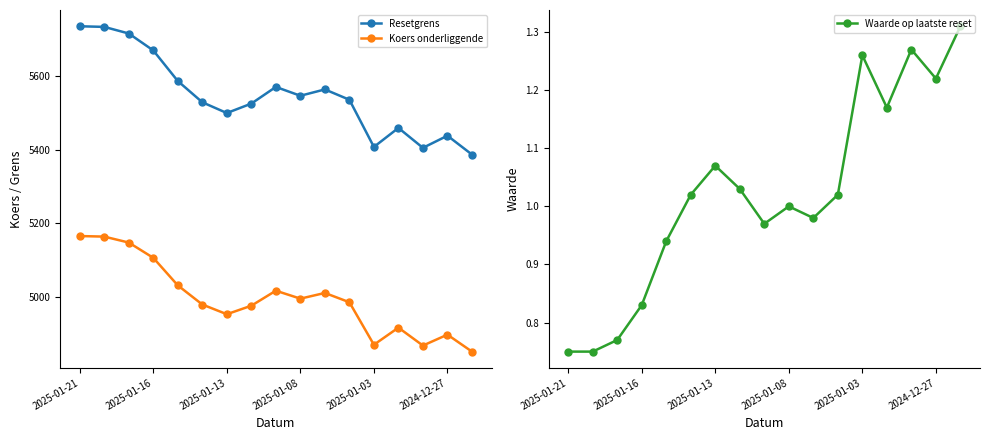

Read the Koers onderliggende value at 8.

5017.9